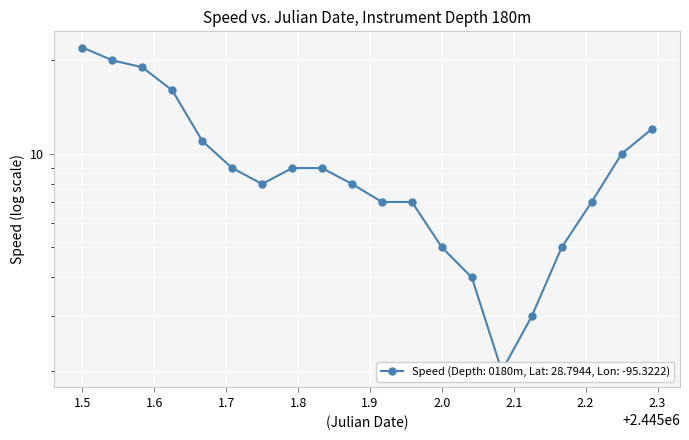

The value at 1982-02-01 13:00 is 2. True or false?

False